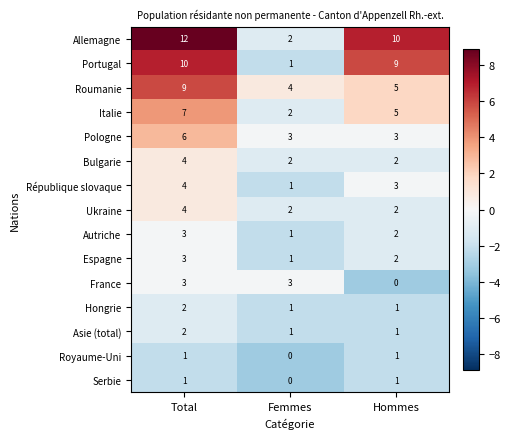

How many France values are between 0 and 3?

3